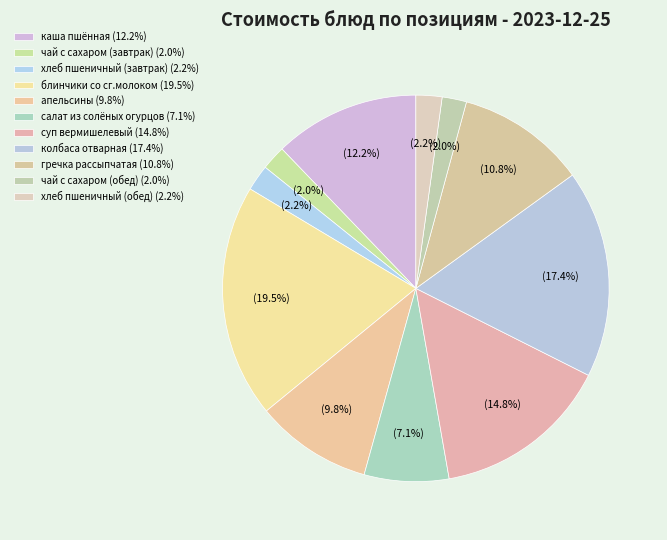

How many segments does this pie chart have?

11